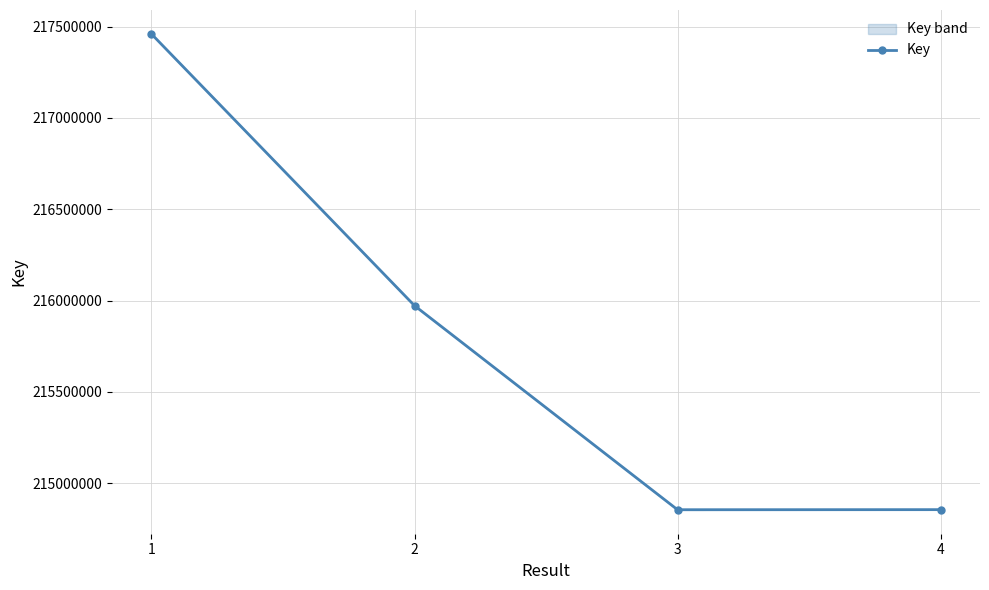

Approximately how many times larger is the value at 2 compared to 1?

1.0